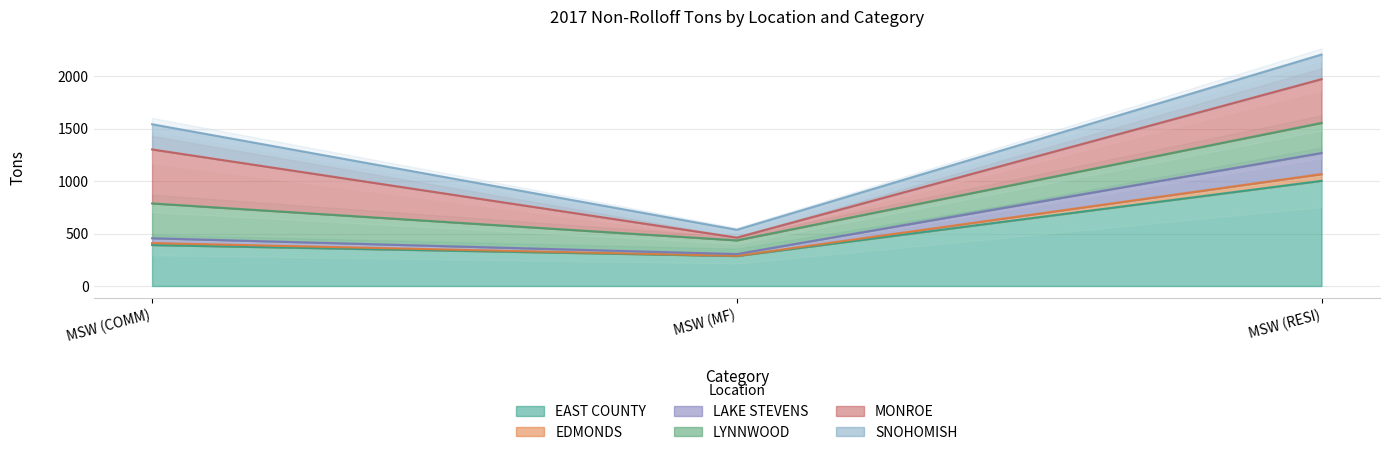

What is the minimum value for EAST COUNTY?

285.1